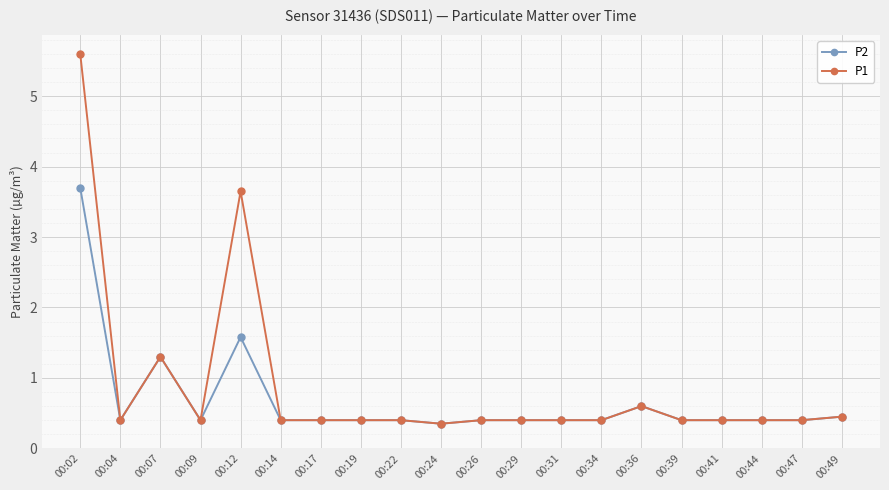

What value does the P2 series have at 00:07?

1.3